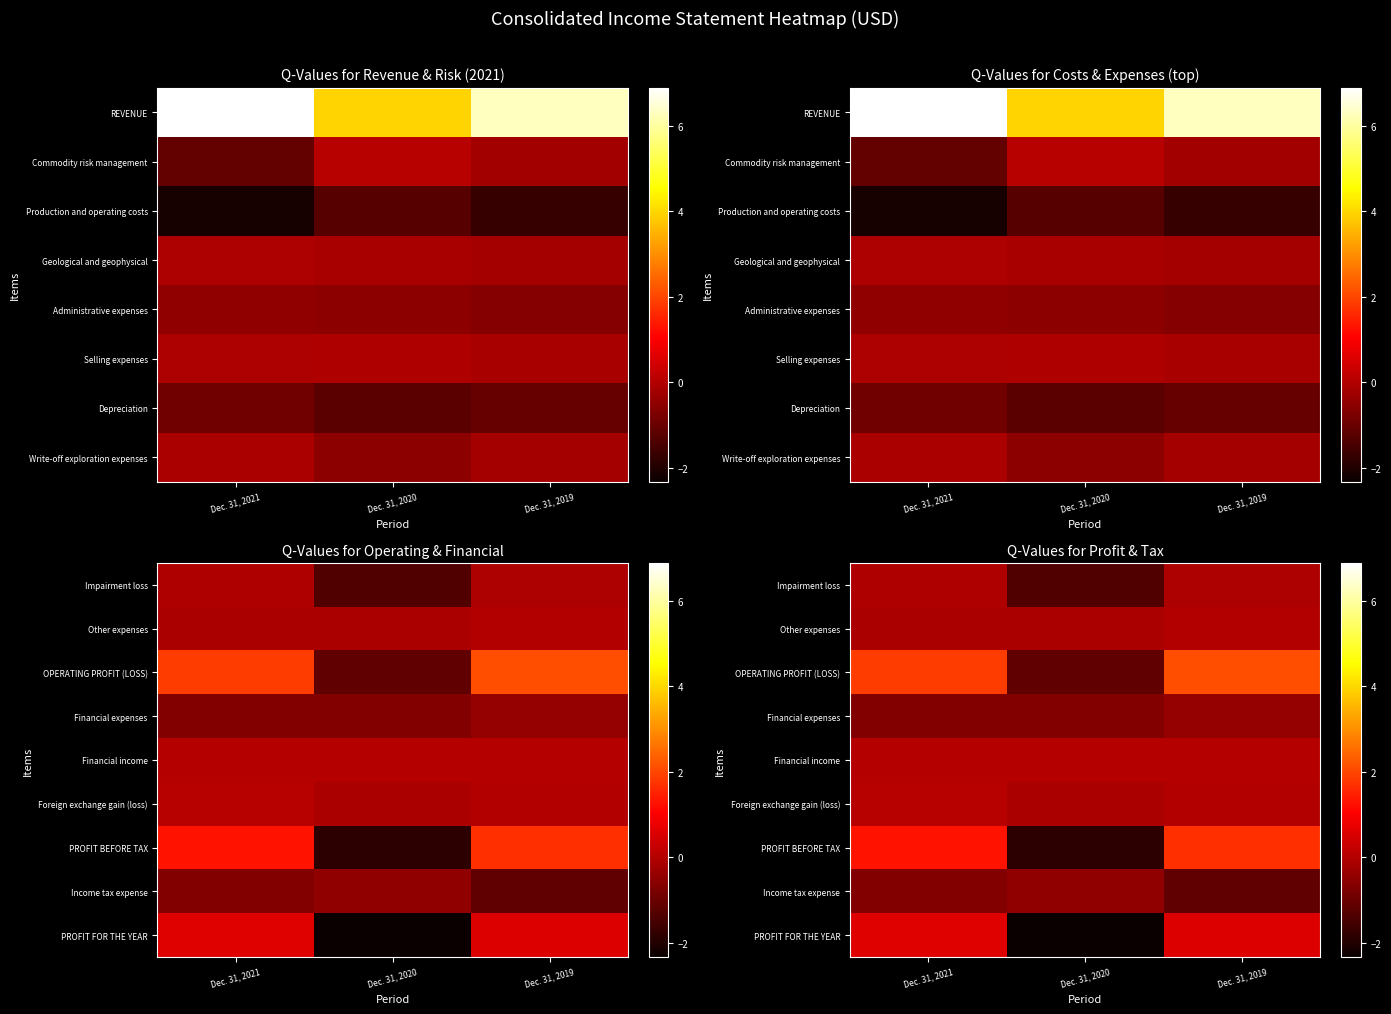

What is the total value across all series at Dec. 31, 2019?

275634000